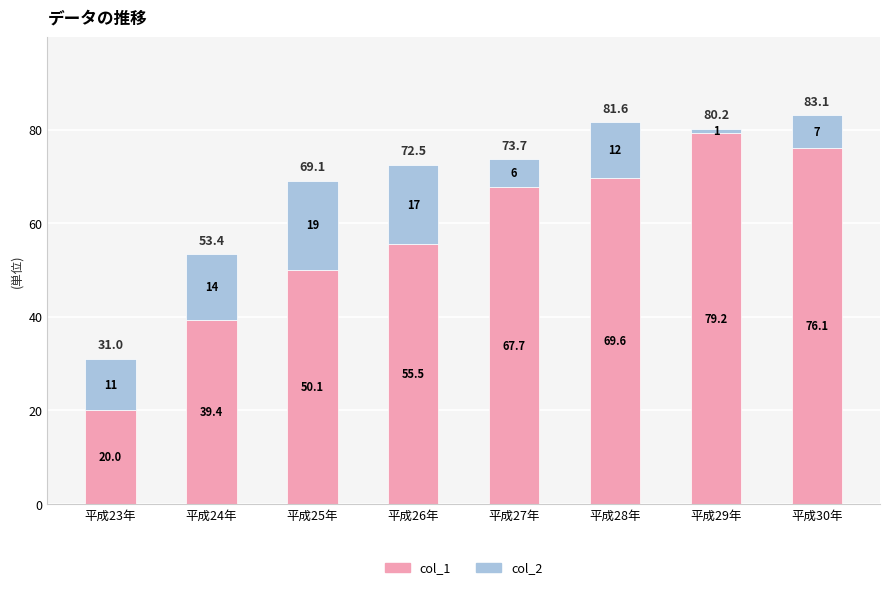

Reading right to left, what are the values for col_1?

平成30年=76.1	平成29年=79.2	平成28年=69.6	平成27年=67.7	平成26年=55.5	平成25年=50.1	平成24年=39.4	平成23年=20.0